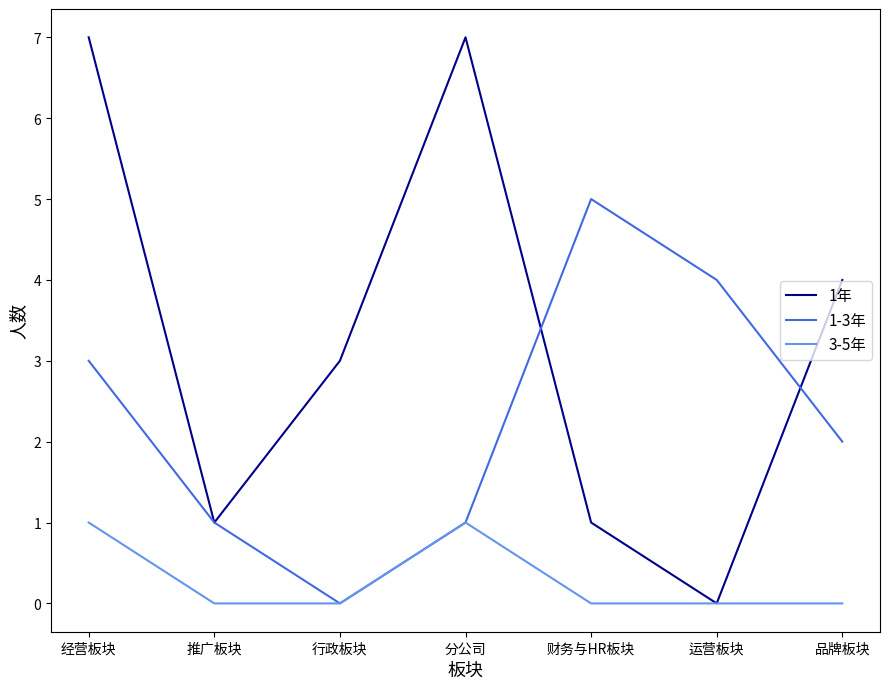

Which series has the widest spread of values?

1年